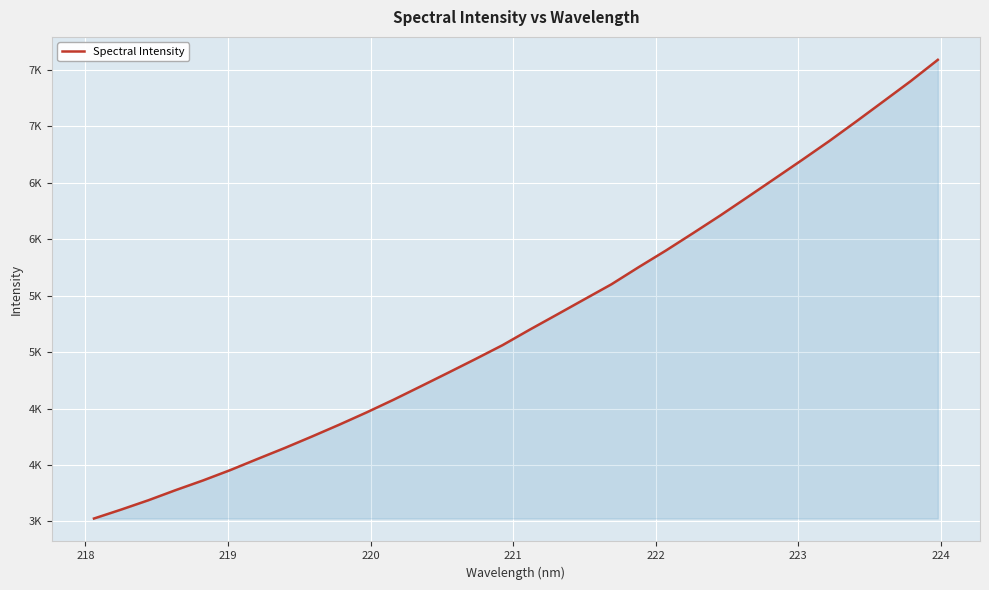

Does the chart have visible grid lines?

Yes